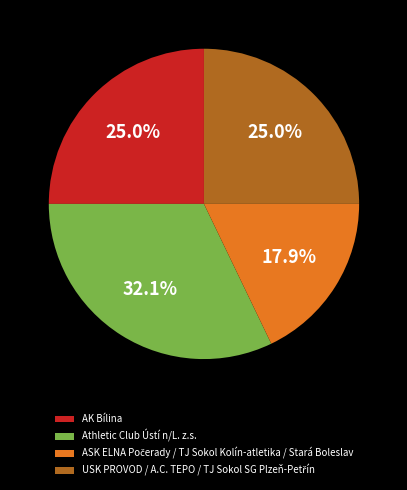

Does Athletic Club Ústí n/L. z.s. account for over 50% of the chart?

No